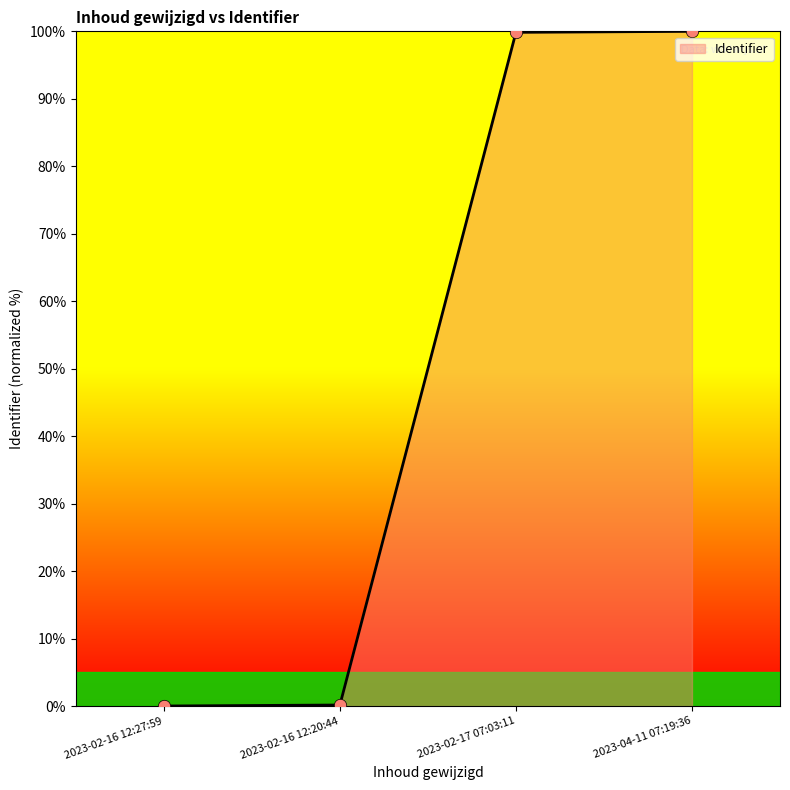

Which has a higher value, 2023-02-16 12:27:59 or 2023-04-11 07:19:36?

2023-04-11 07:19:36